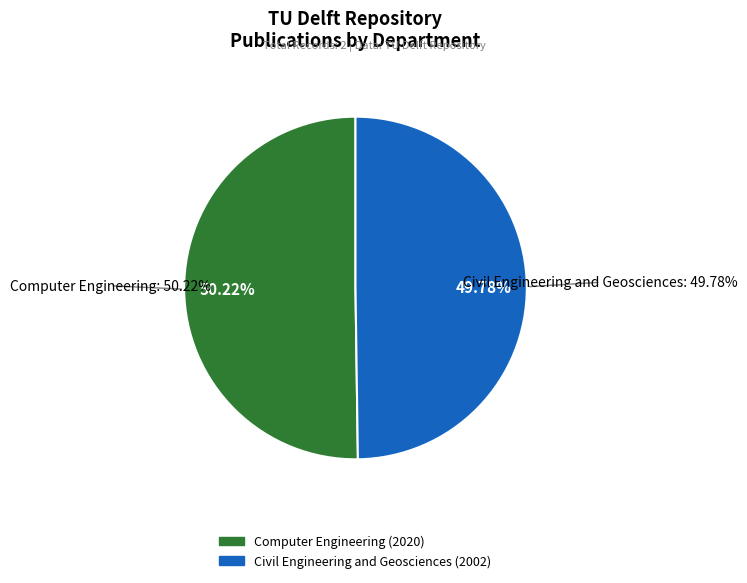

Combined, what portion of the pie is Civil Engineering and Geosciences and Computer Engineering?

100.0%